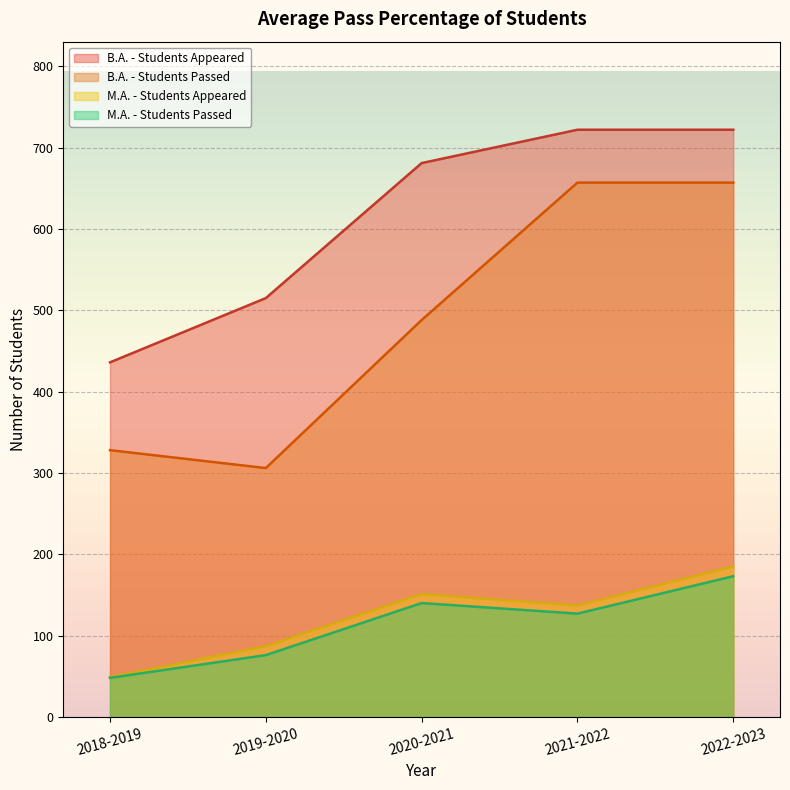

Reading left to right, what are all the values shown in this chart?

B.A. - Students Appeared: 436	515	681	722	722
B.A. - Students Passed: 328	306	488	657	657
M.A. - Students Appeared: 49	87	151	137	185
M.A. - Students Passed: 48	76	140	127	173